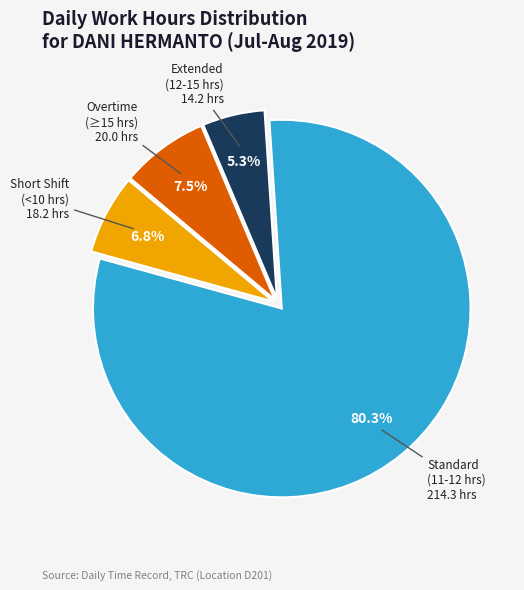

Does any single category account for the majority?

Yes